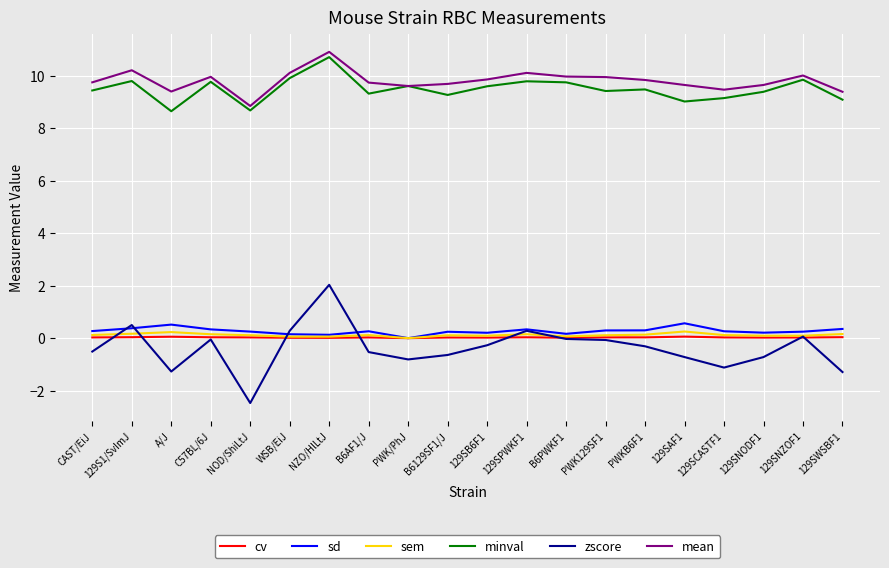

True or false: sd and mean intersect in this chart.

False